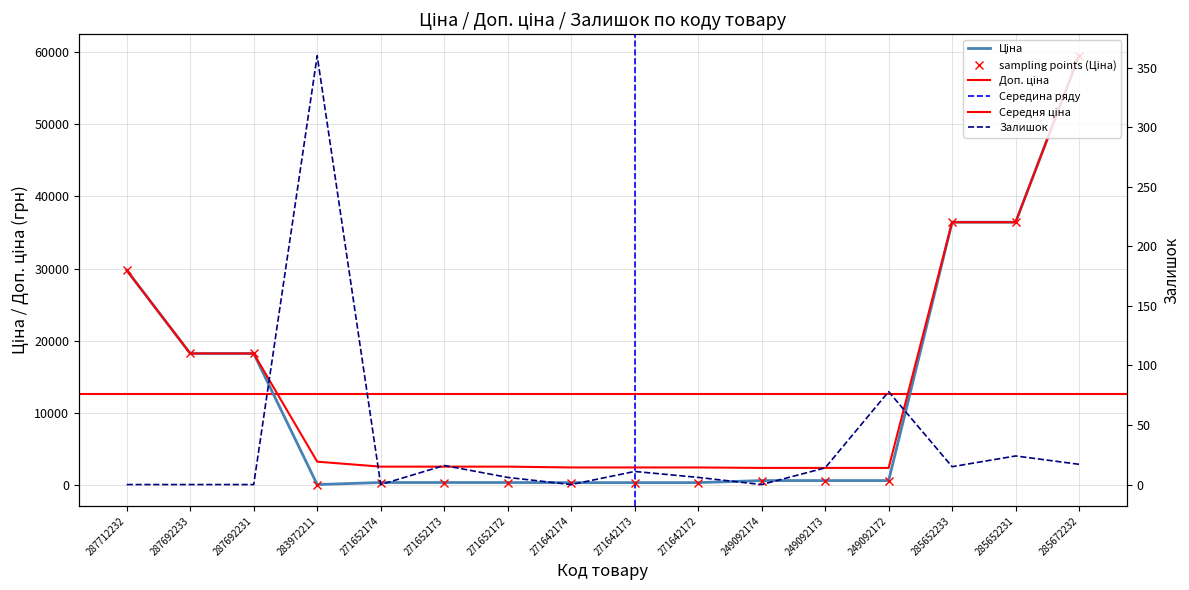

How many values in the Доп. ціна series are below 2517?

6